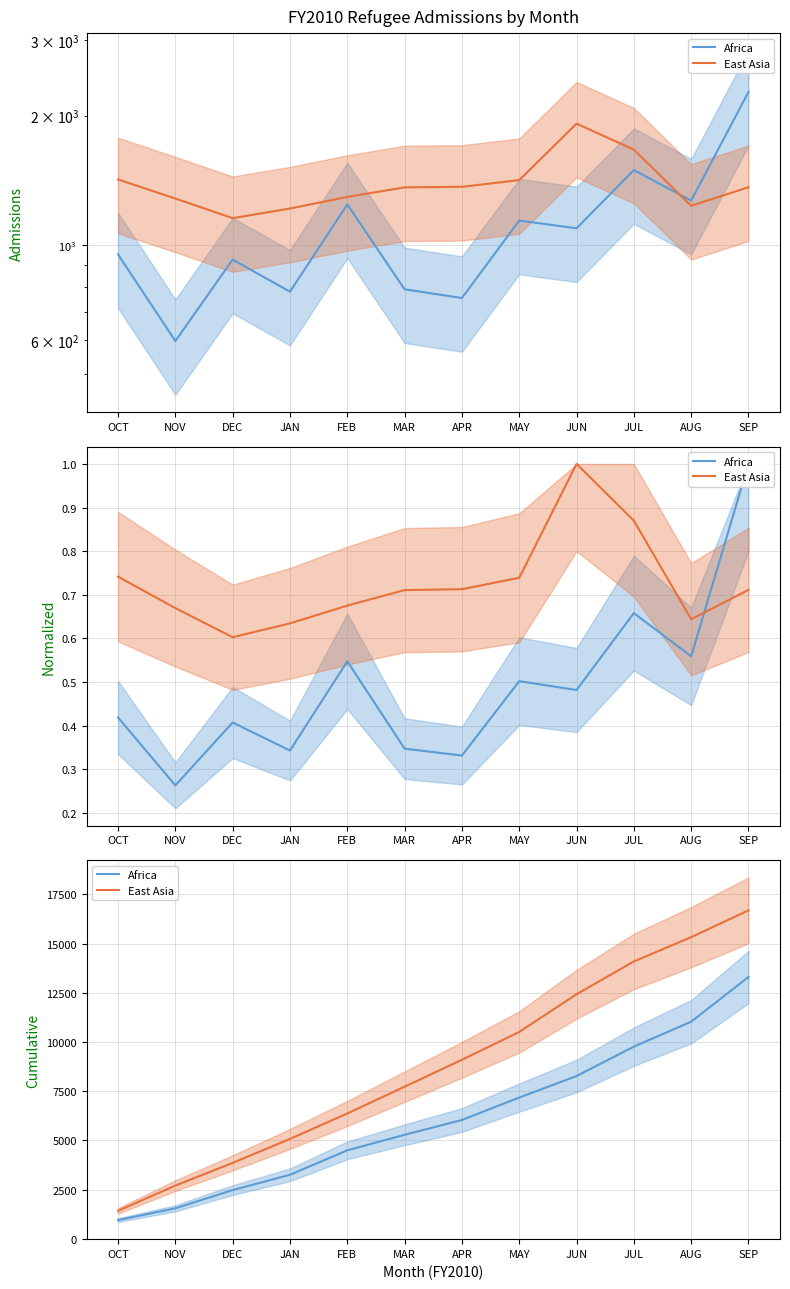

What is the difference between the maximum and minimum values in the Africa series?

12354